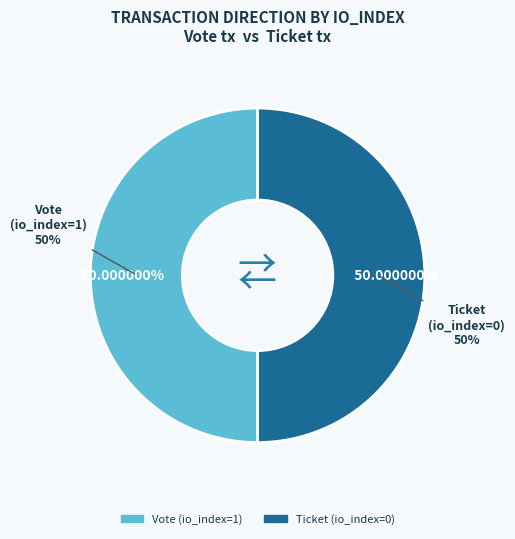

Count the number of slices in the pie.

2